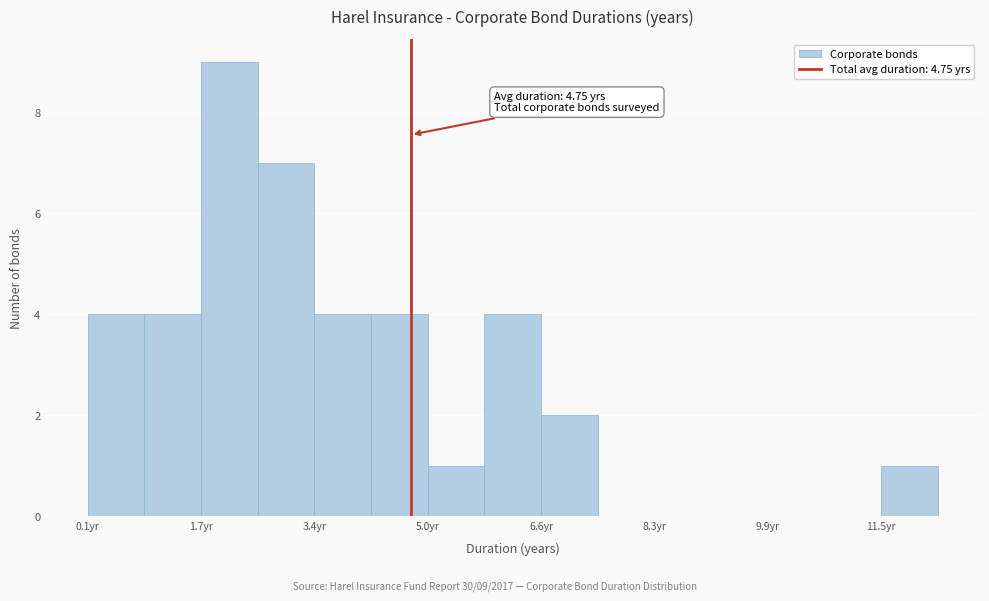

Which range on the x-axis has the tallest bar?

1.8 to 2.6